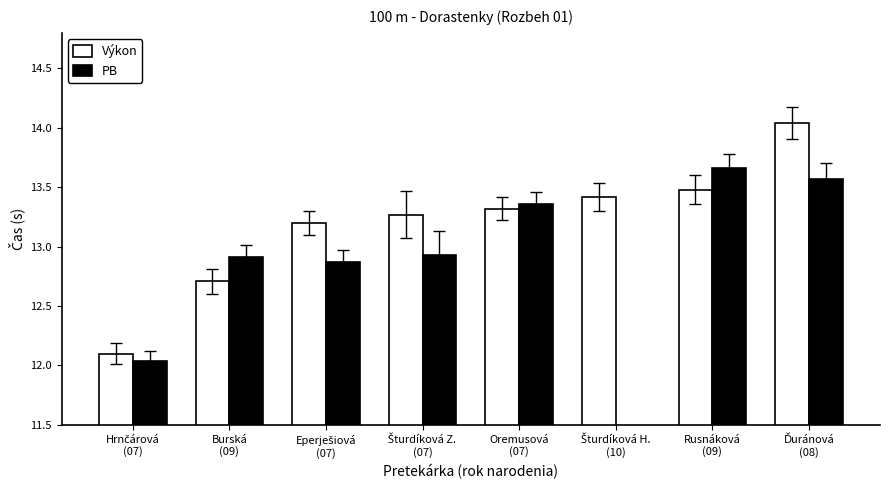

Rank the series by their maximum value, from highest to lowest.

Výkon, PB